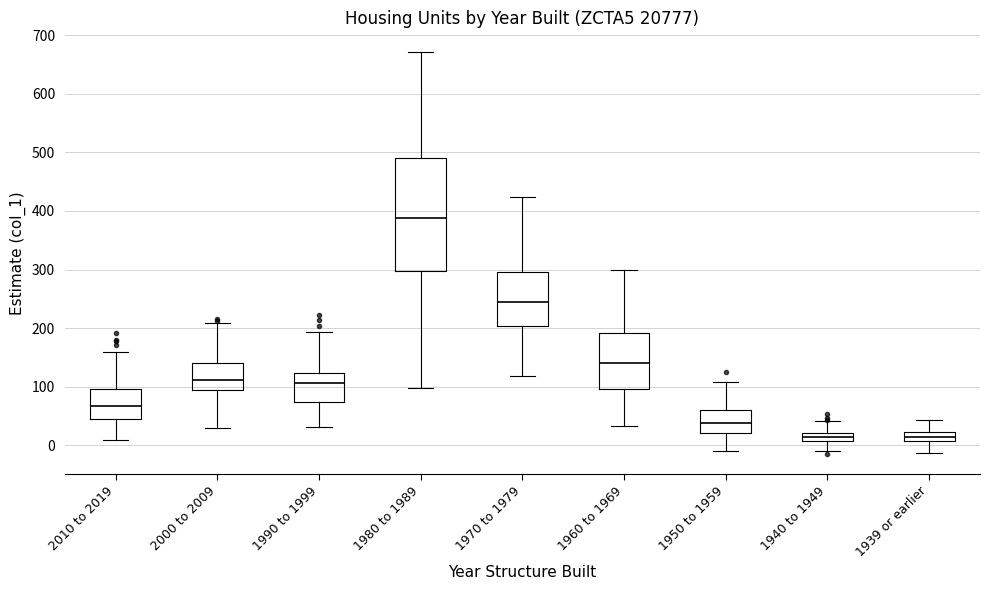

Which box has the highest median line?

1980 to 1989